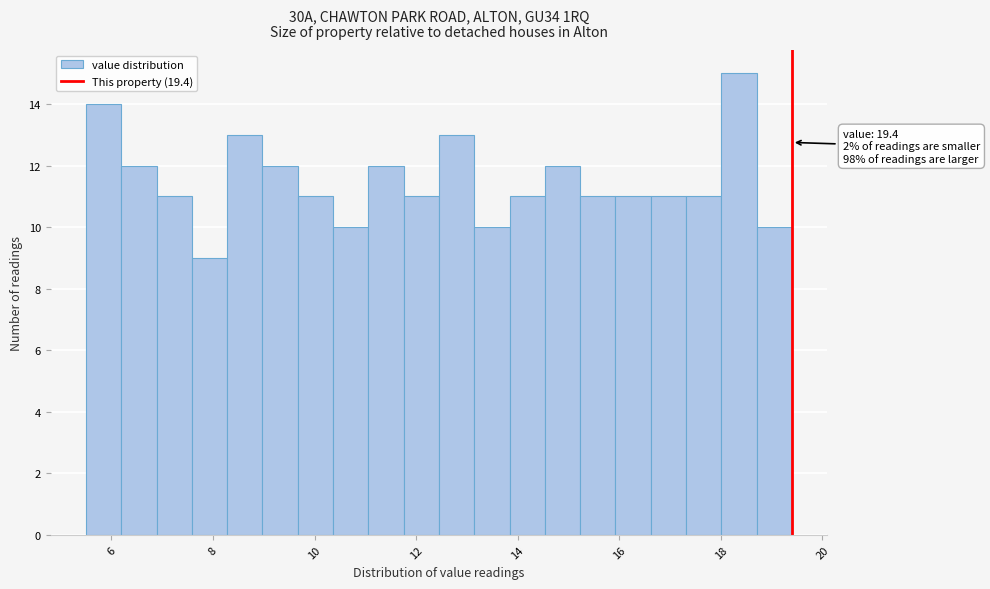

Read against the x-axis, roughly where is the centre of the tallest bar?

18.4